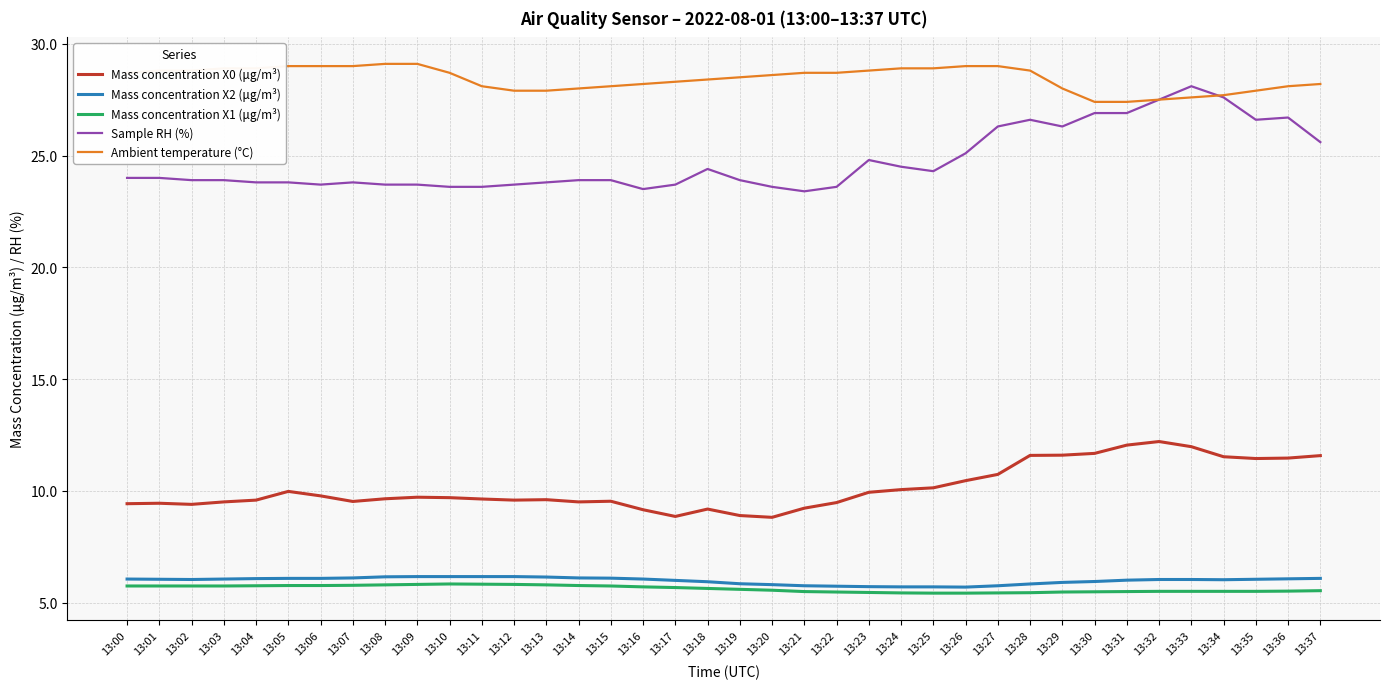

True or false: Mass concentration X2 (μg/m³) and Sample RH (%) cross at least once.

False